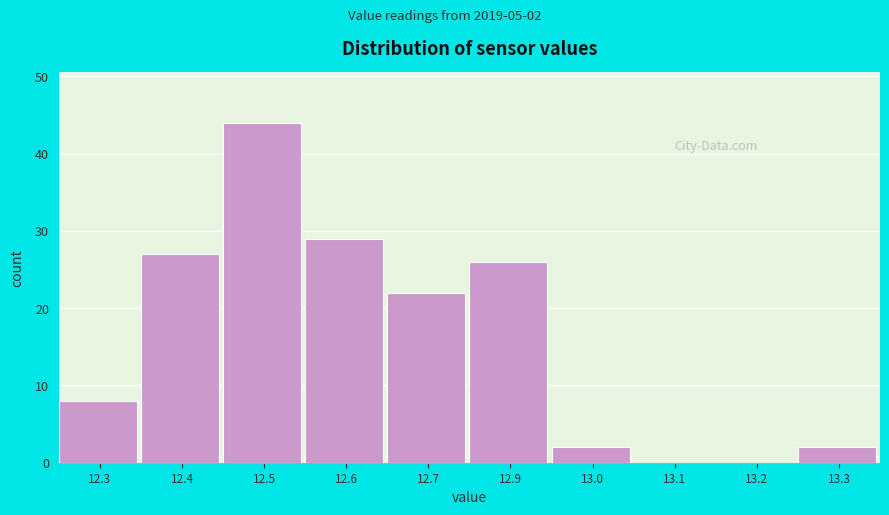

Reading left to right, list all the values displayed in this chart.

12.3=8	12.4=27	12.5=44	12.6=29	12.7=22	12.9=26	13.0=2	13.1=0	13.2=0	13.3=2